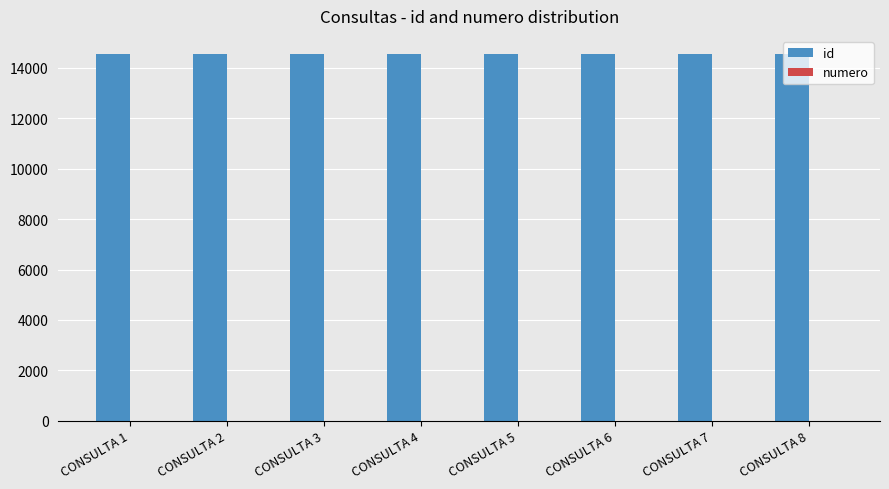

Is it true that id equals 8293 at CONSULTA 3?

False